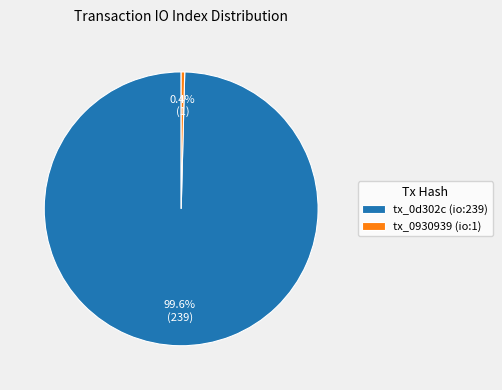

What is the total percentage of tx_0930939 (io:1) and tx_0d302c (io:239)?

100.0%